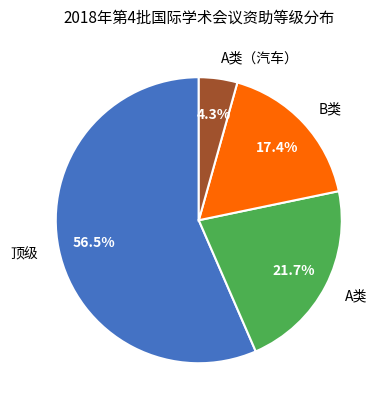

How many slices are in this pie chart?

4